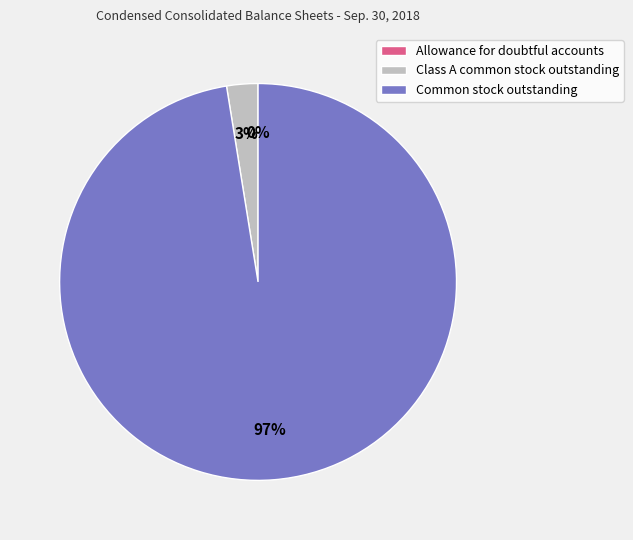

Is it true that Class A common stock outstanding is 3% of the pie?

True